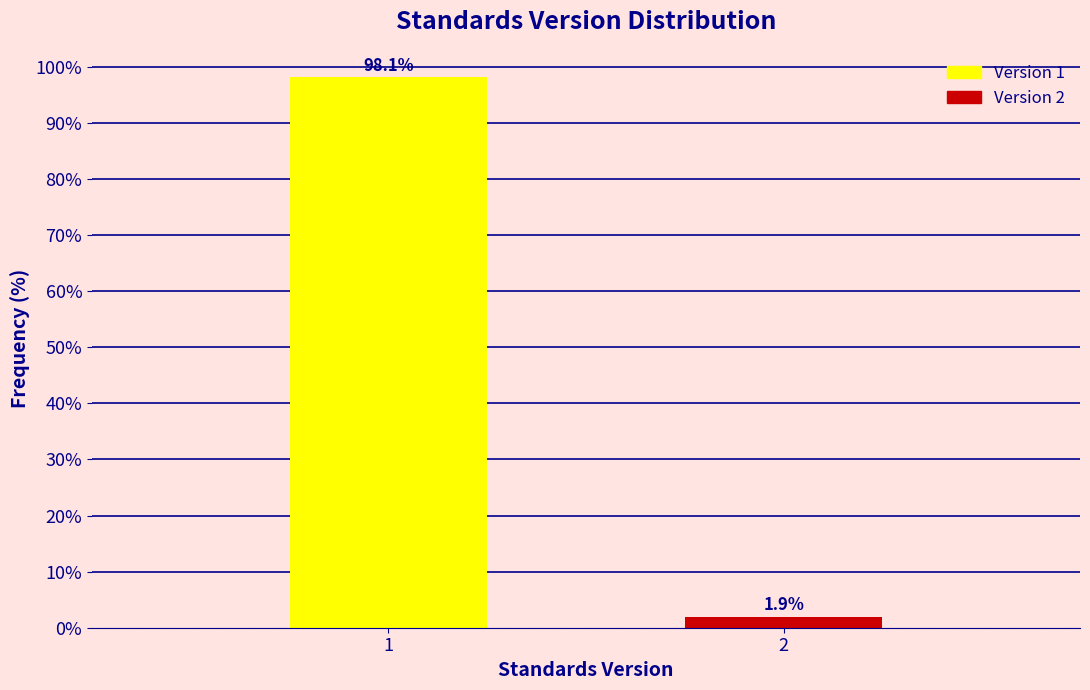

Reading right to left, what are all the values shown in this chart?

1.9	98.1